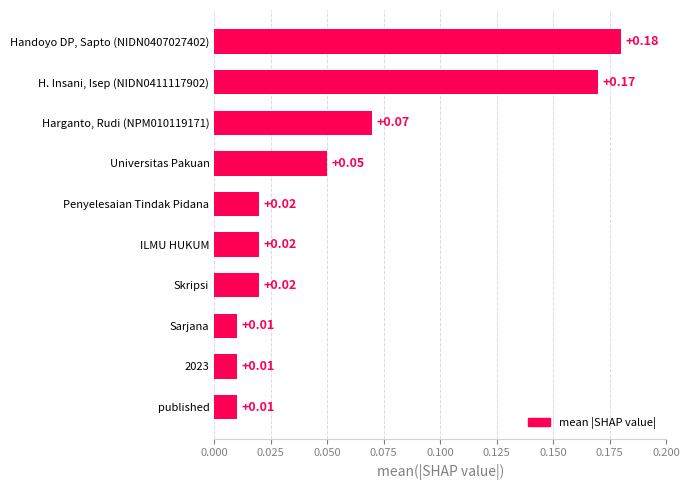

Between H. Insani, Isep (NIDN0411117902) and Handoyo DP, Sapto (NIDN0407027402), which is larger?

Handoyo DP, Sapto (NIDN0407027402)